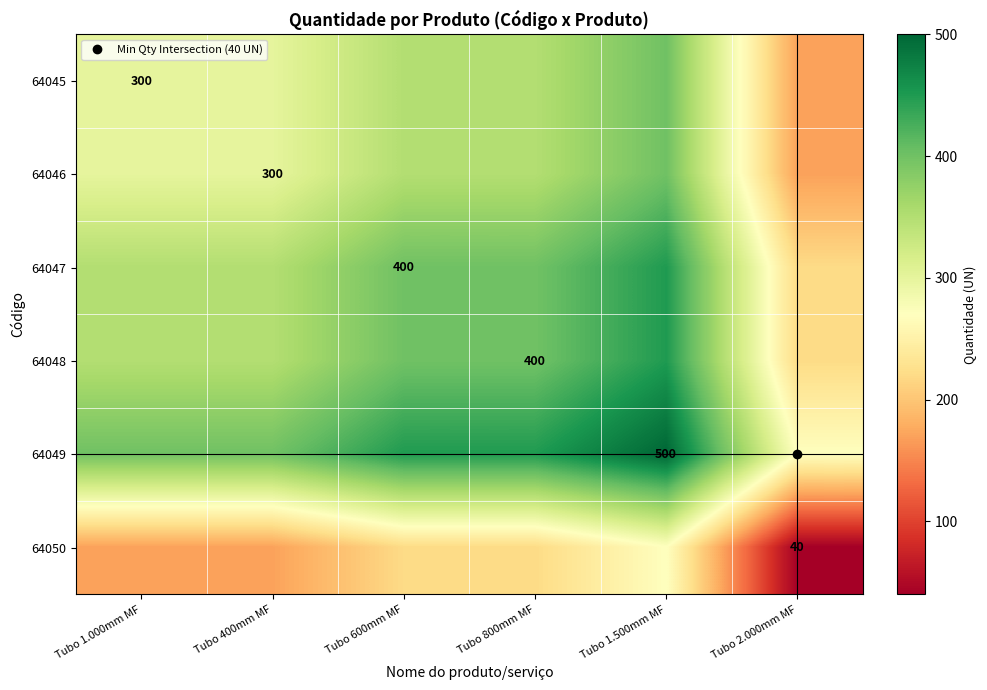

At which category does the chart reach its minimum across all series?

Tubo 2.000mm MF